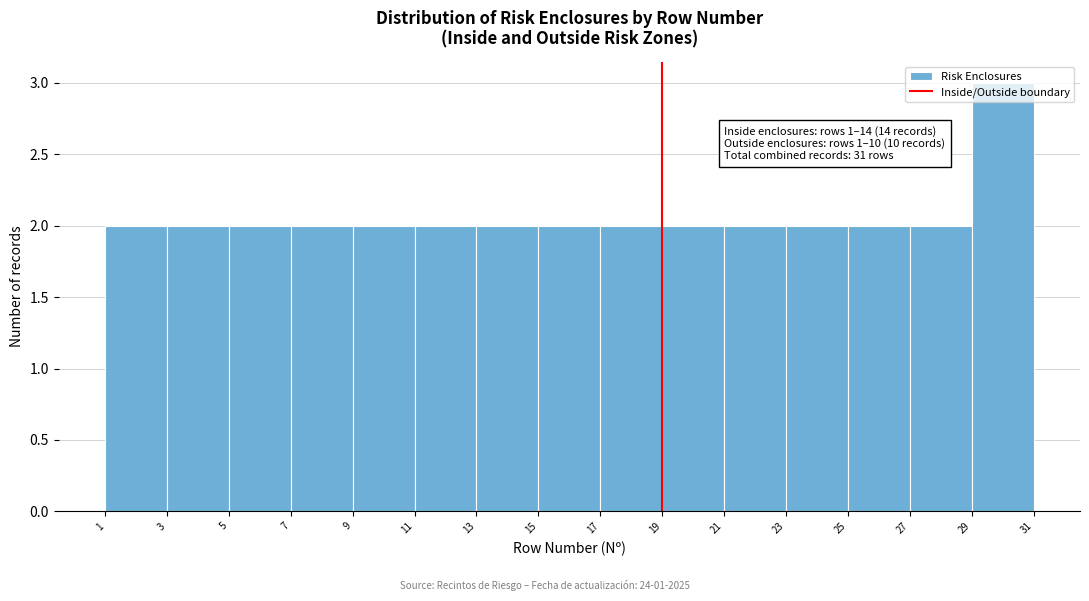

Which range on the x-axis has the tallest bar?

29 to 31